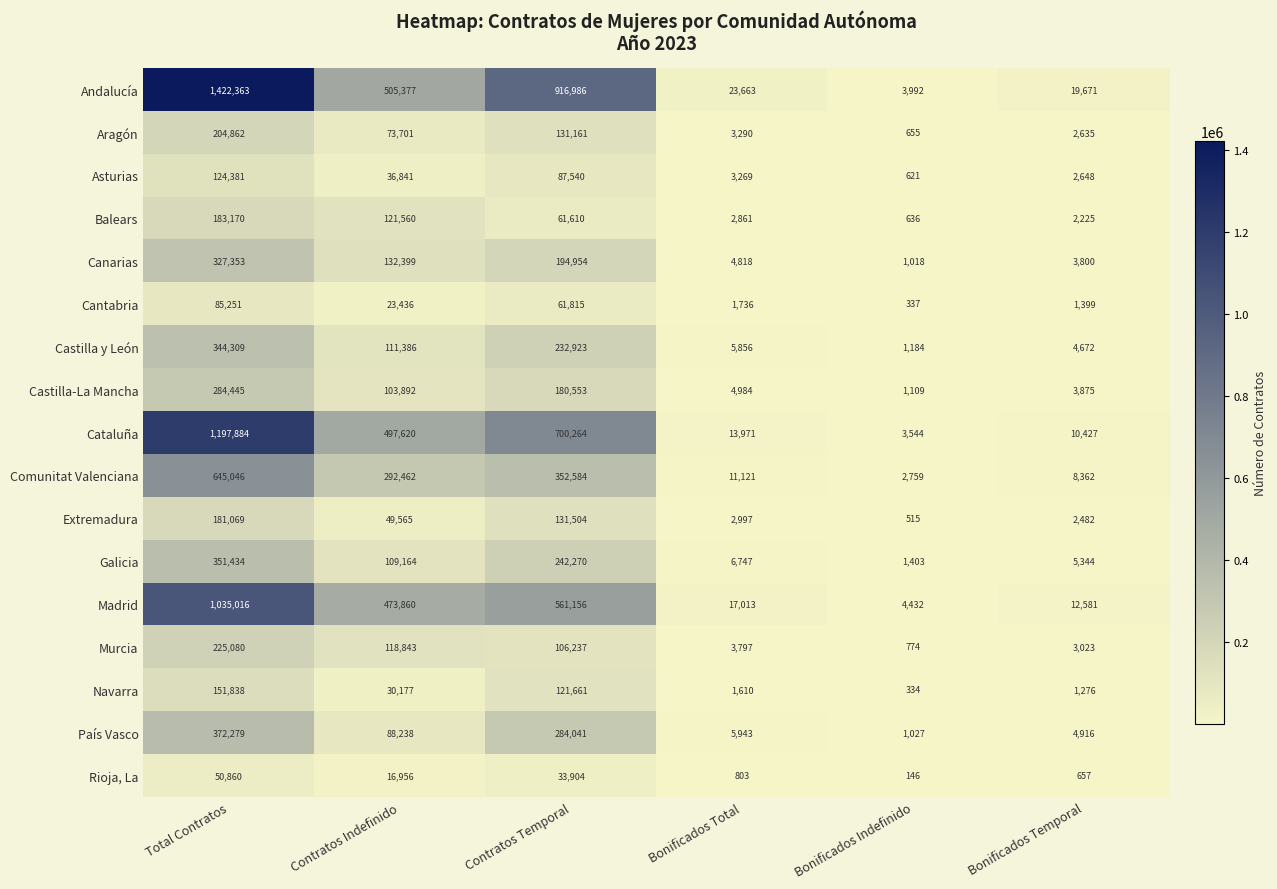

Which series has the largest total across all categories?

Andalucía